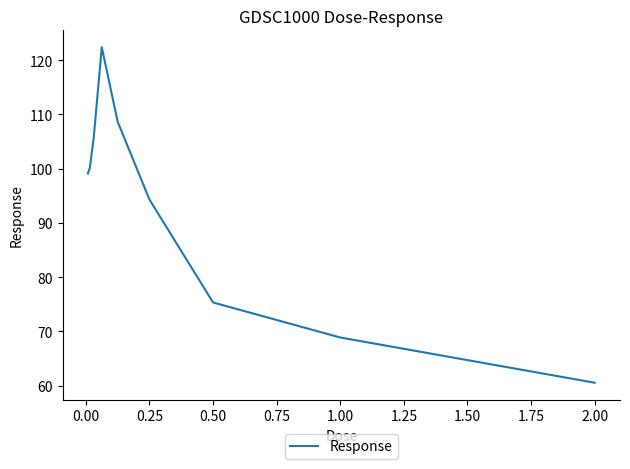

What is the difference between the maximum and minimum values?

61.9